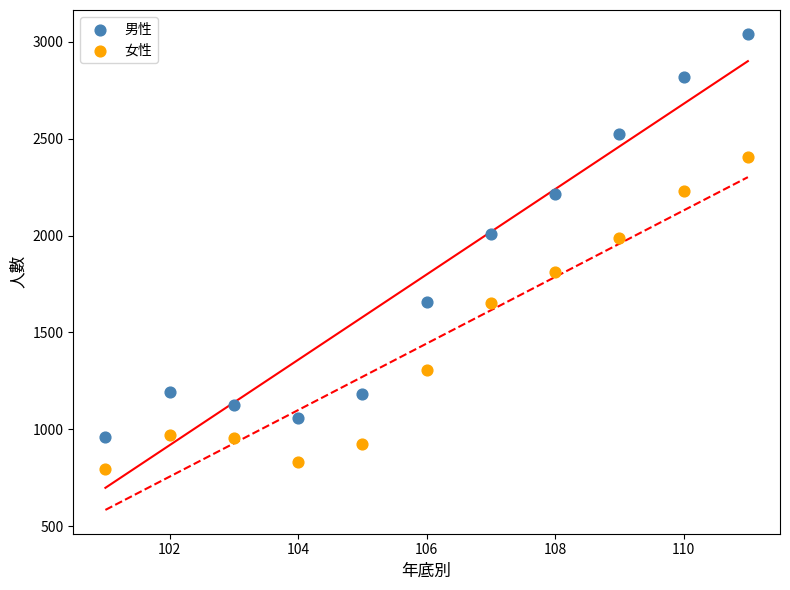

Which series reaches the maximum Y coordinate?

男性